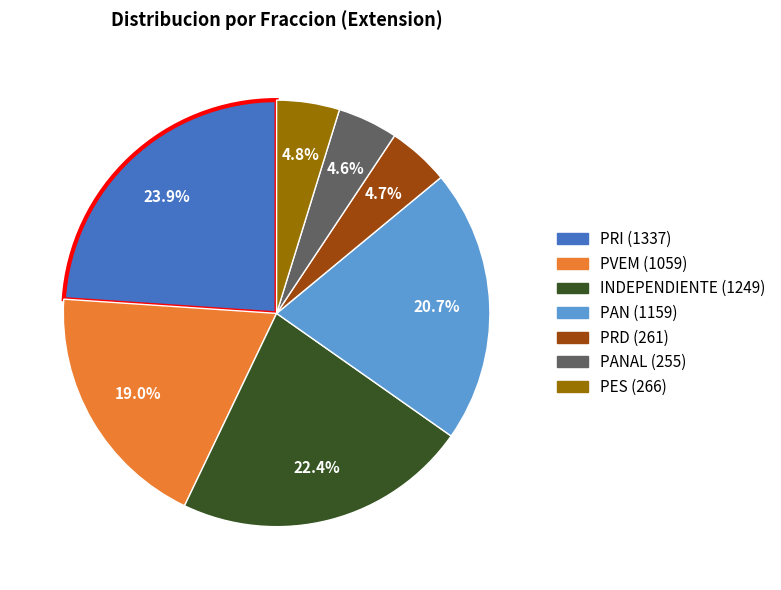

Count the number of slices in the pie.

7